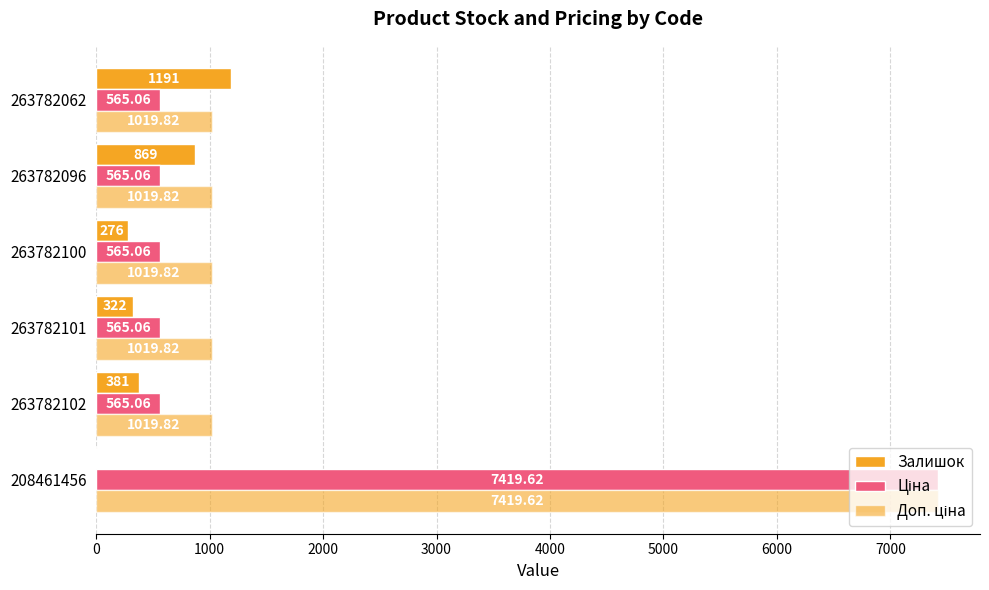

Count the number of categories in the chart.

6